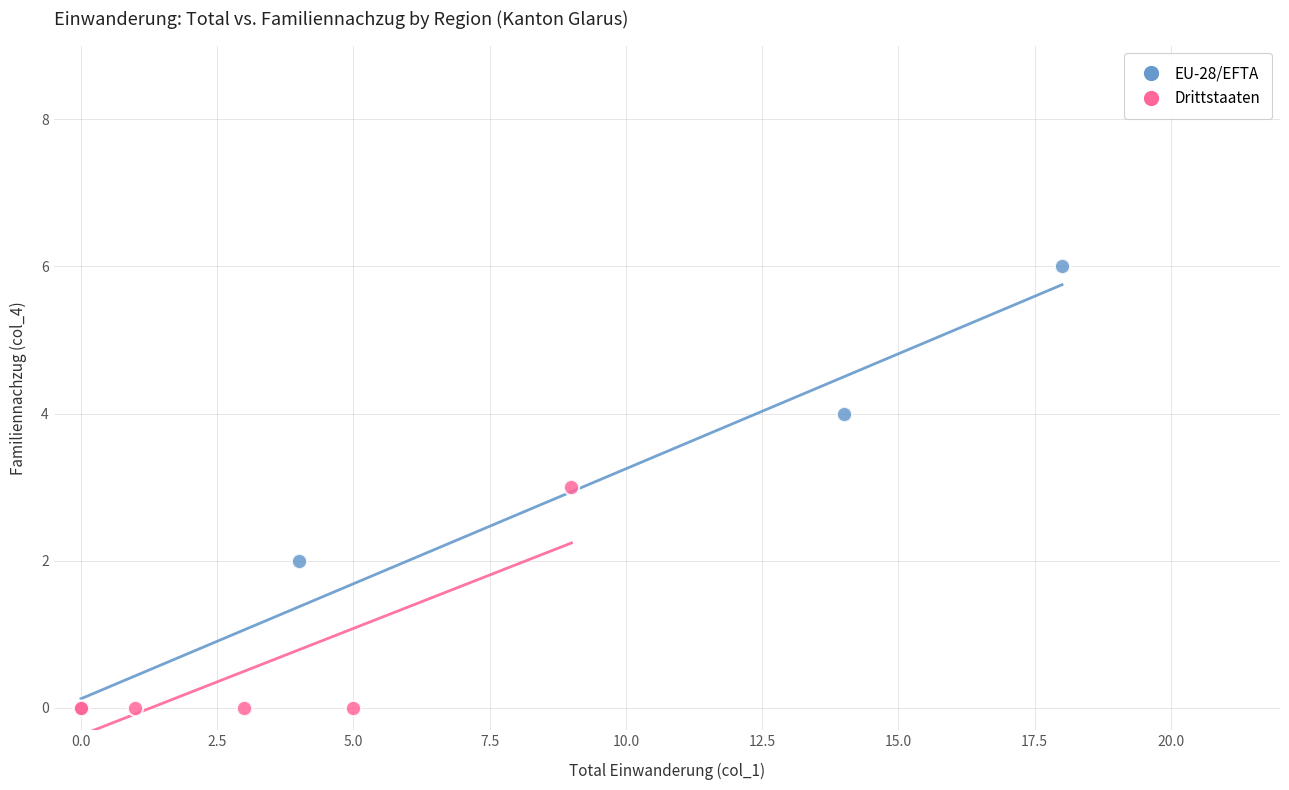

Which series reaches the maximum Y coordinate?

EU-28/EFTA